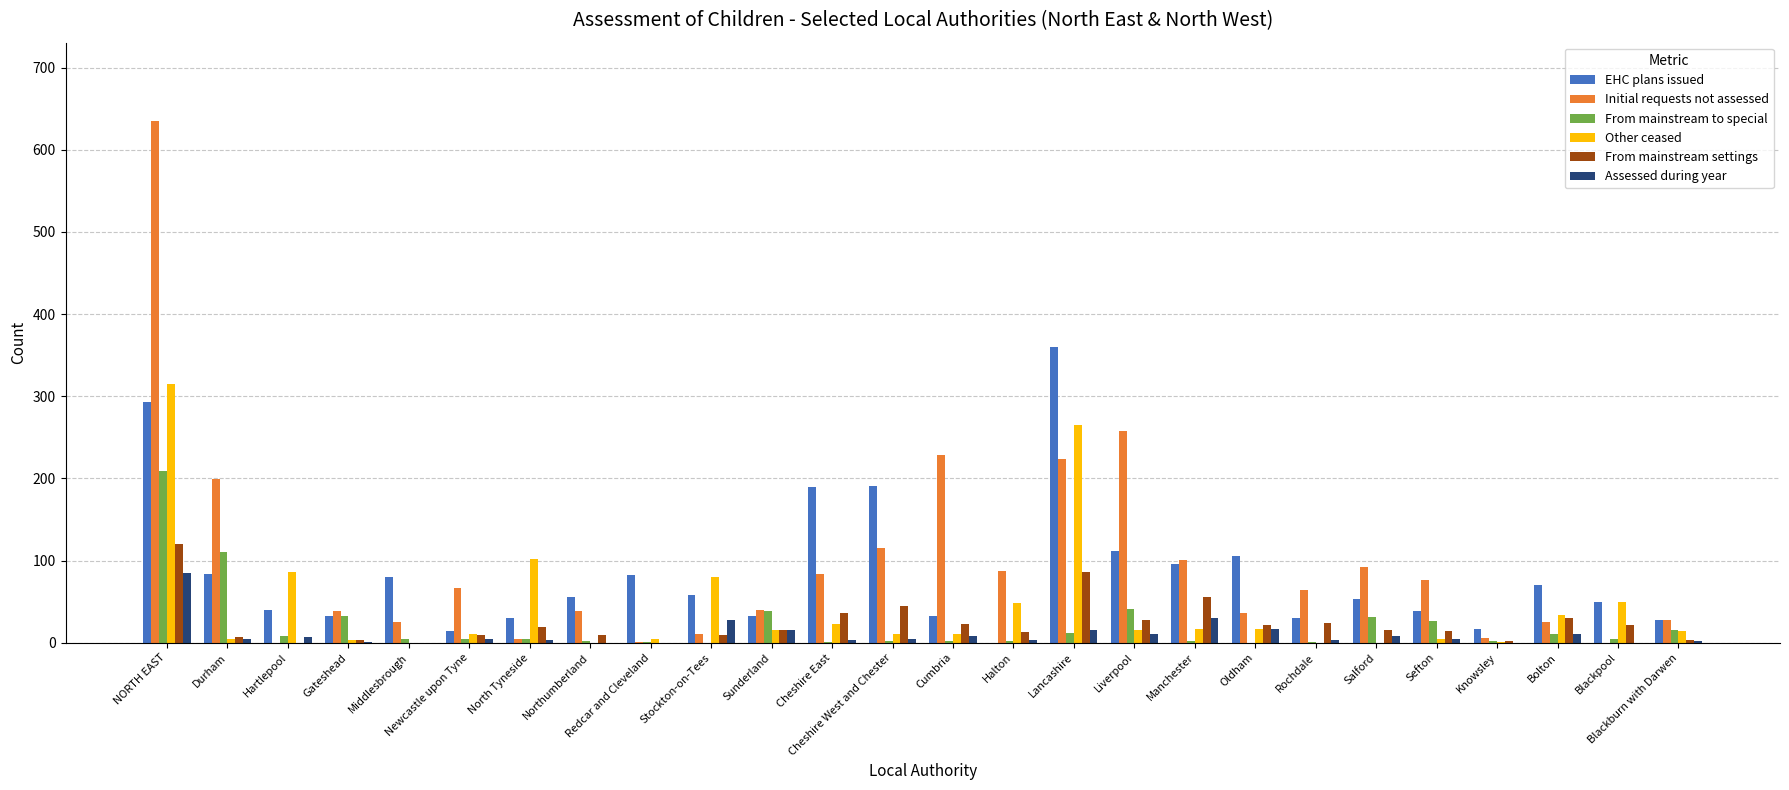

How many categories are shown in the chart?

26